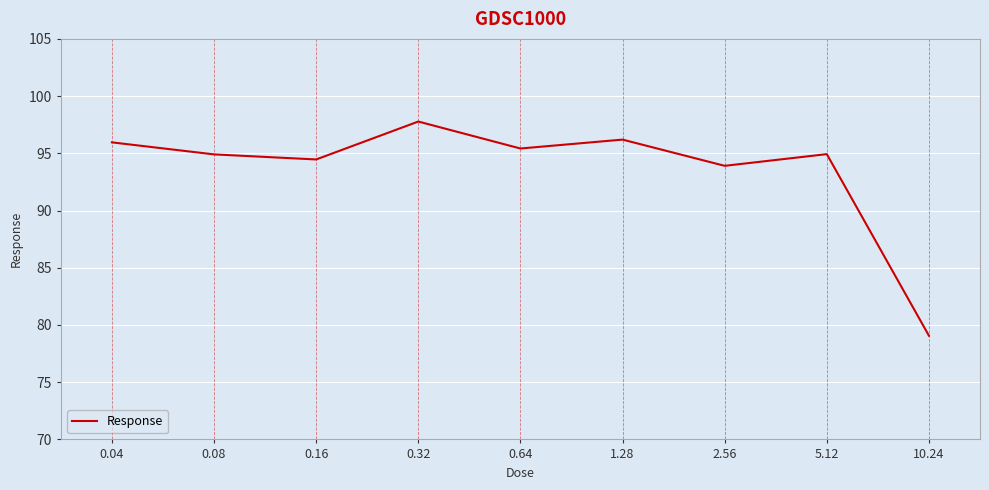

How many categories are shown in the chart?

9